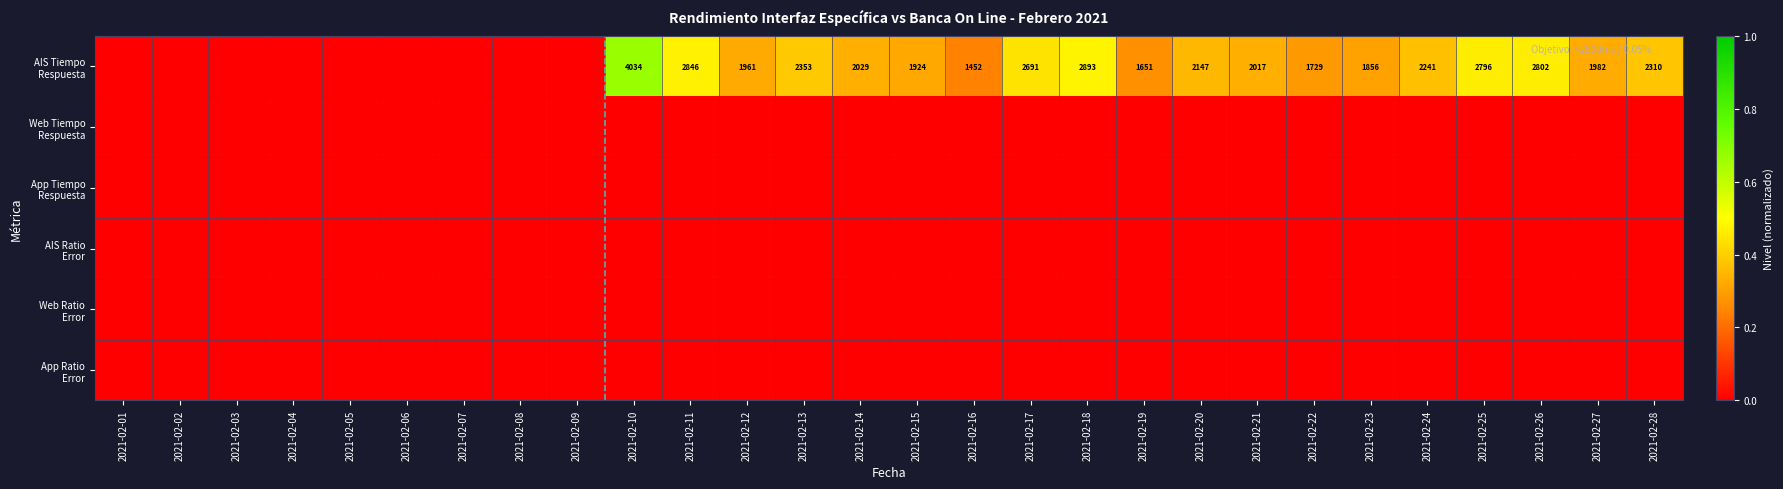

What is the difference between the maximum and minimum values in the AIS Tiempo Respuesta series?

0.7